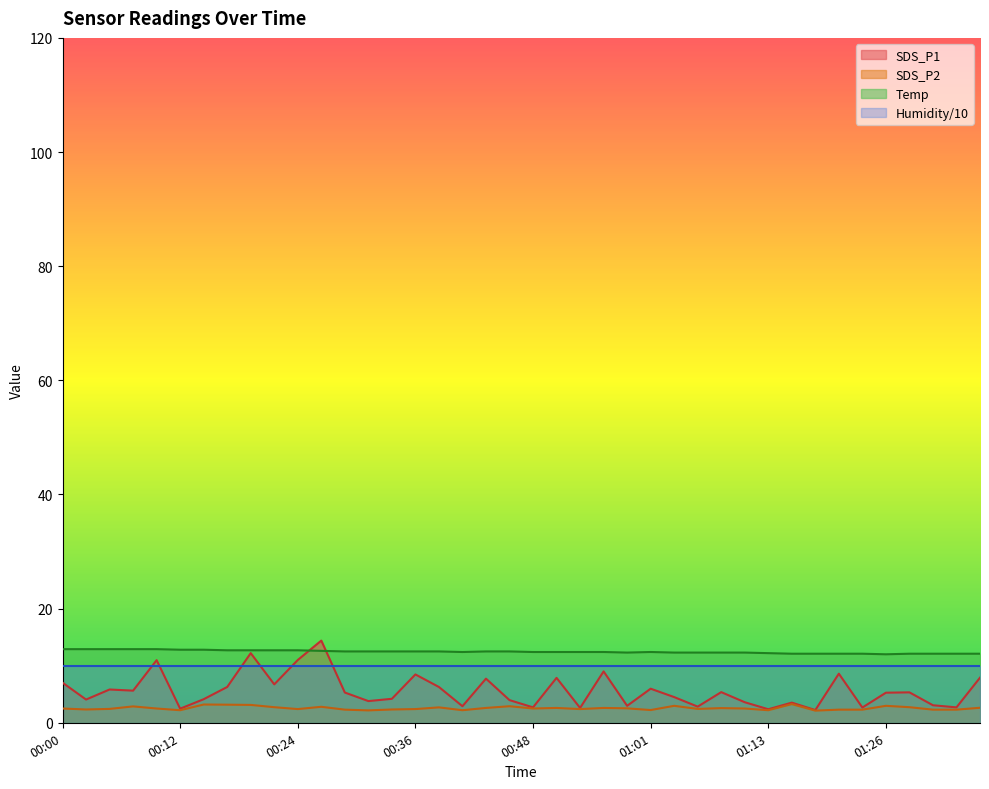

True or false: SDS_P2 and Humidity/10 cross at least once.

False